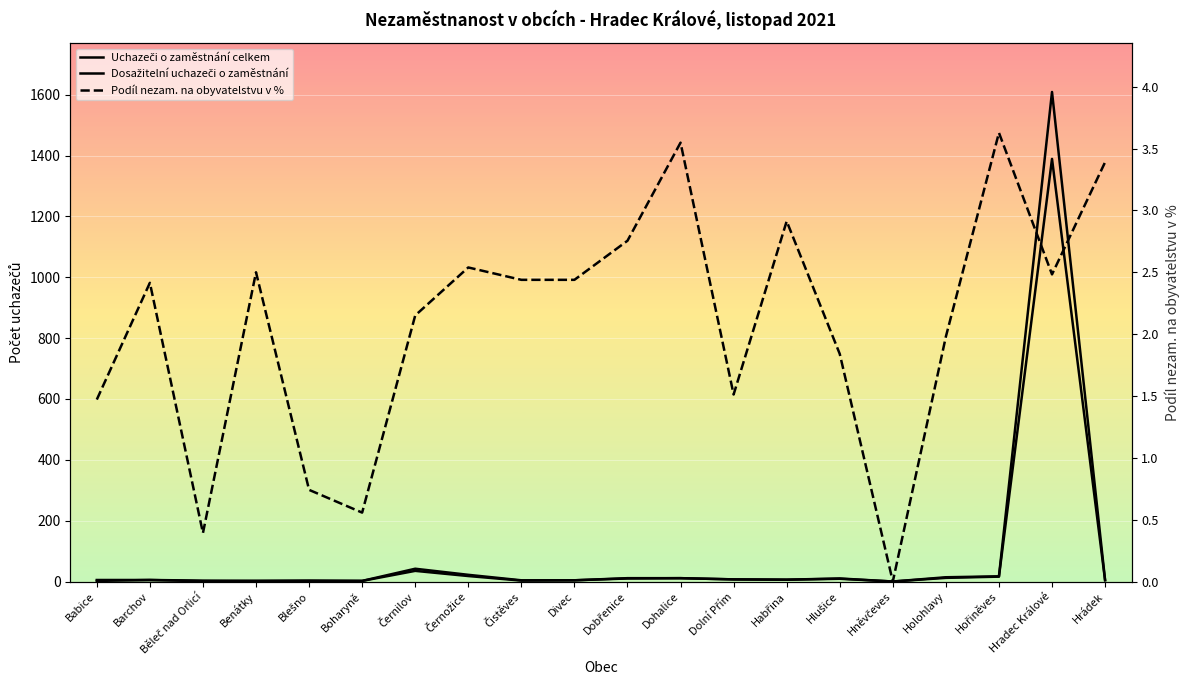

Which label corresponds to the largest value in the chart?

Hradec Králové